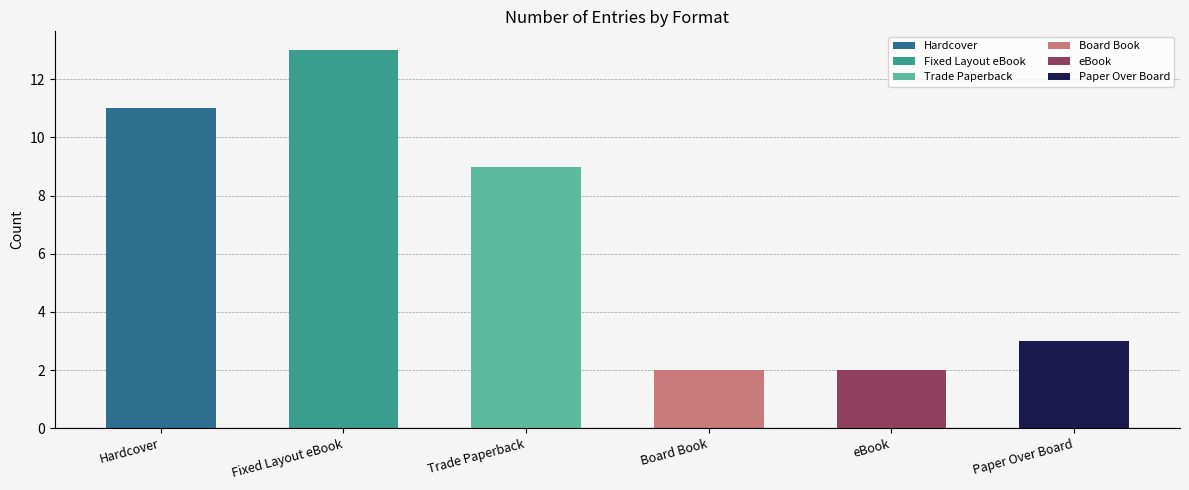

Reading right to left, what are all the values shown in this chart?

3	2	2	9	13	11